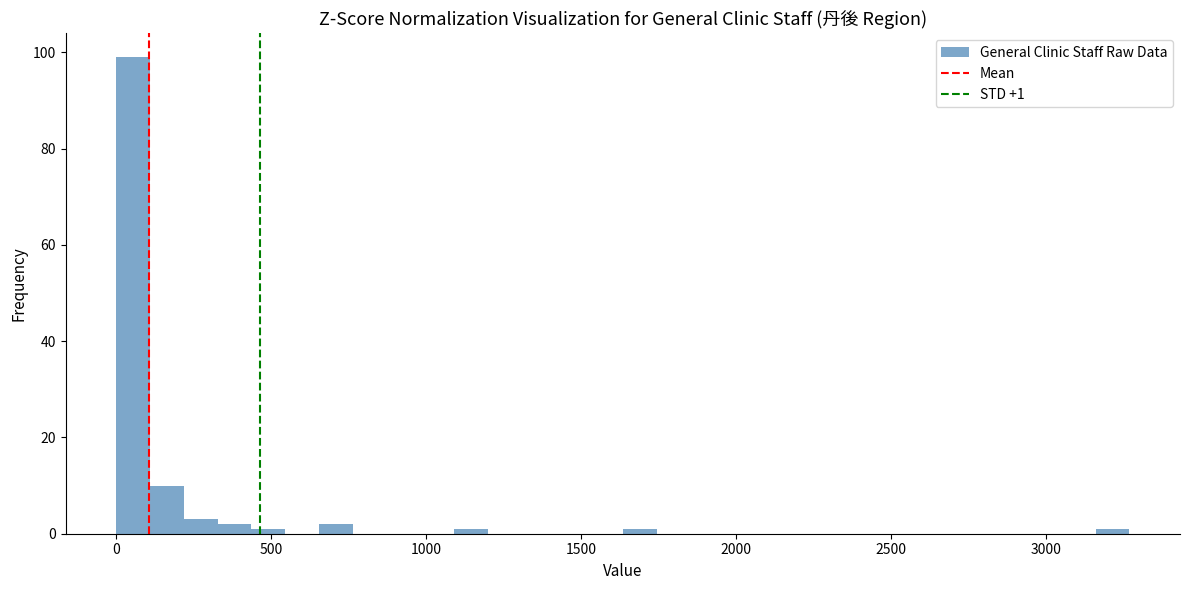

Around what value on the x-axis is the tallest bar? Give the approximate position of its centre, as read against the axis.

50